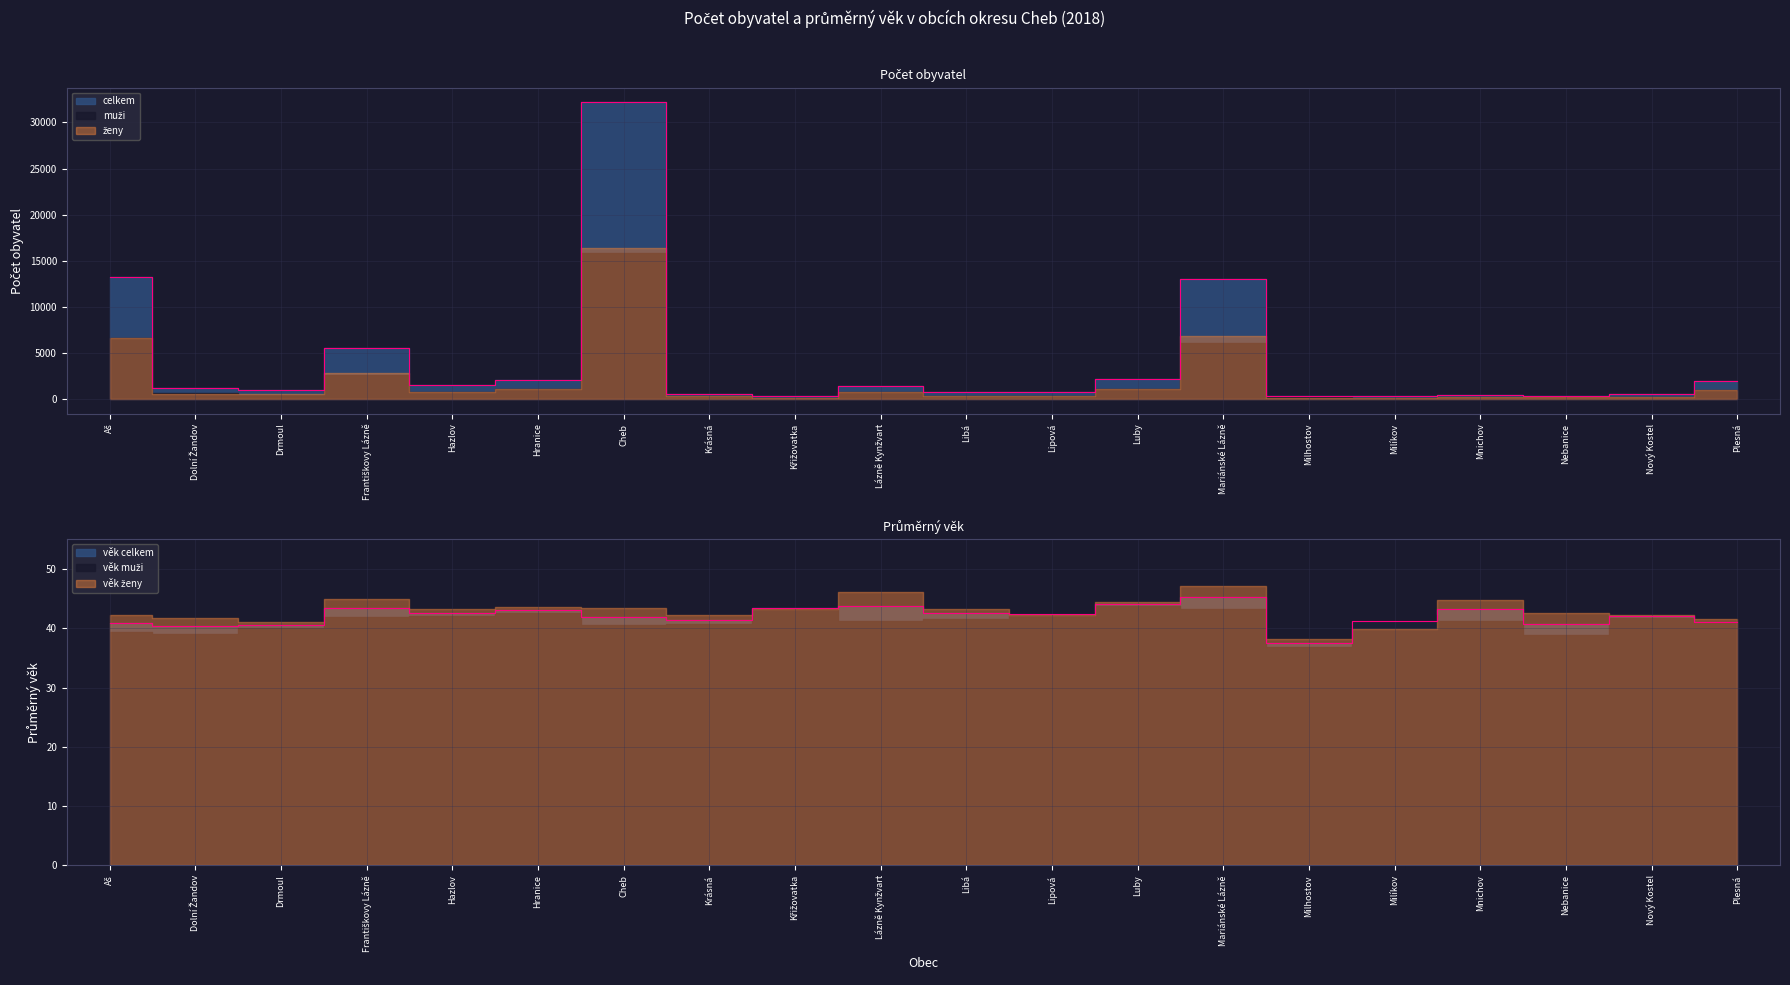

What is the label of the 4th point from the left?

Františkovy Lázně